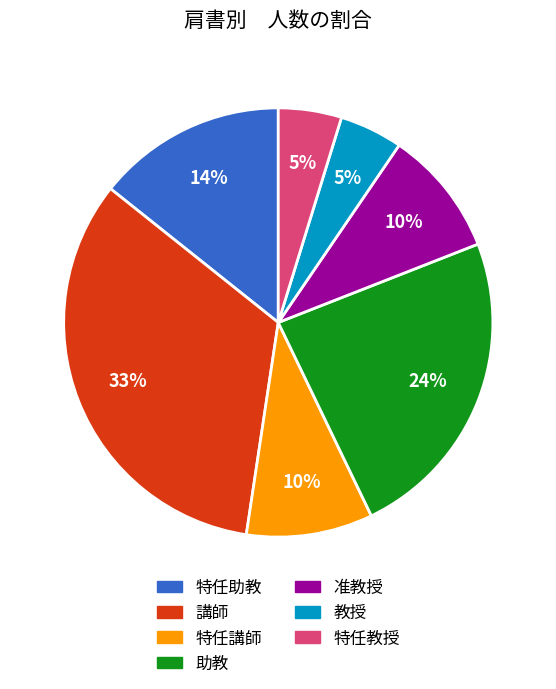

Count the number of slices in the pie.

7